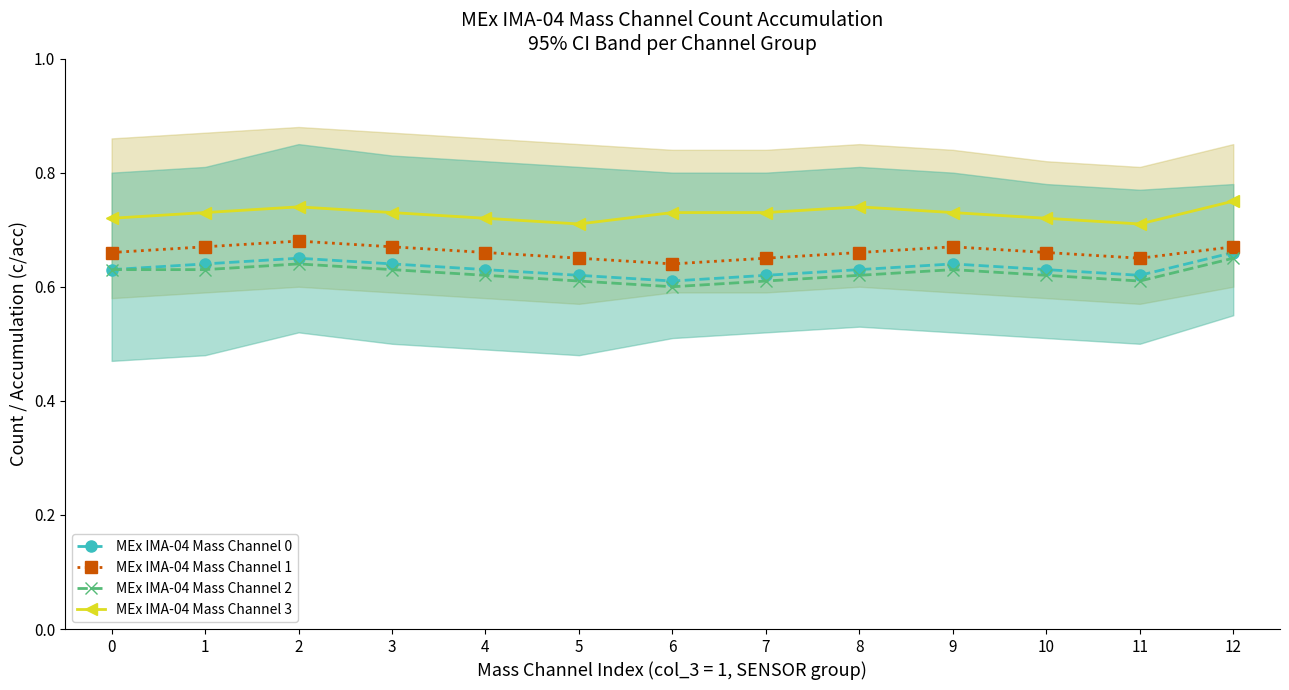

Rank the series by their maximum value, from lowest to highest.

MEx IMA-04 Mass Channel 2, MEx IMA-04 Mass Channel 0, MEx IMA-04 Mass Channel 1, MEx IMA-04 Mass Channel 3